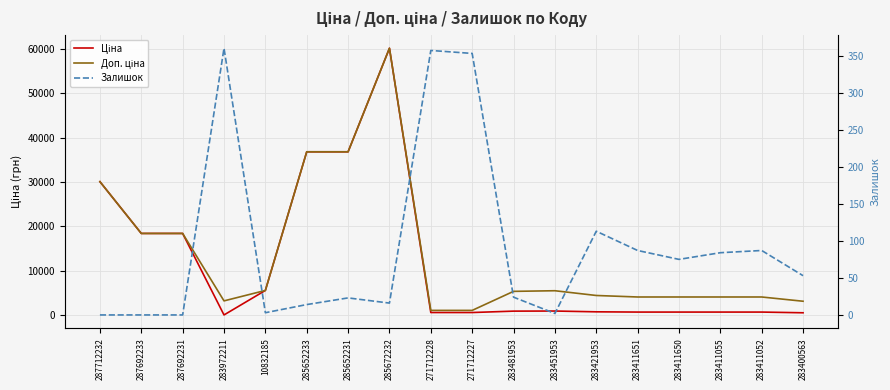

Reading left to right, extract all data points from this chart.

Ціна: 30102.8	18420.9	18420.9	32.0	5560.3	36841.8	36841.8	60205.6	578.1	578.1	892.2	915.8	737.2	680.4	680.4	680.4	680.4	520.6
Доп. ціна: 30102.8	18420.9	18420.9	3205.0	5560.3	36841.8	36841.8	60205.6	1060.0	1060.0	5353.1	5495.0	4423.0	4082.3	4082.3	4082.3	4082.3	3123.8
Залишок: 0.0	0.0	0.0	360.0	3.0	14.0	23.0	16.0	357.0	353.0	24.0	2.0	113.0	87.0	75.0	84.0	87.0	53.0